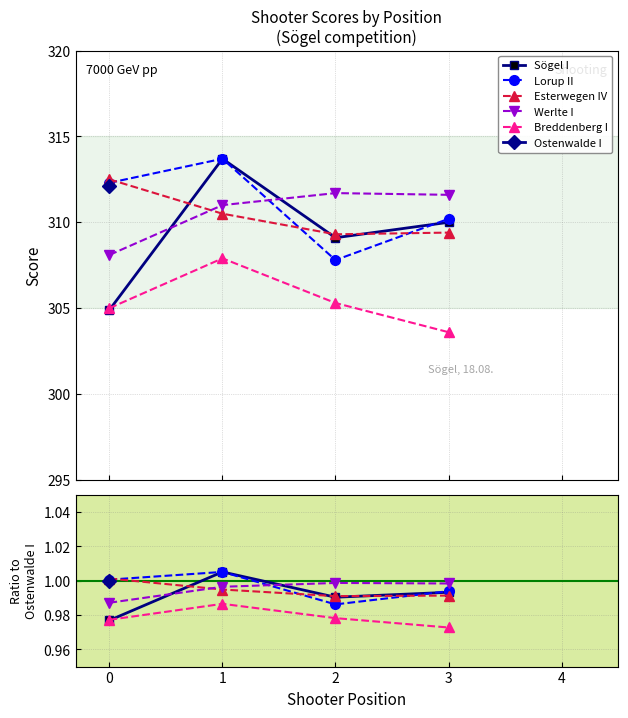

How many data points does each series have?

4